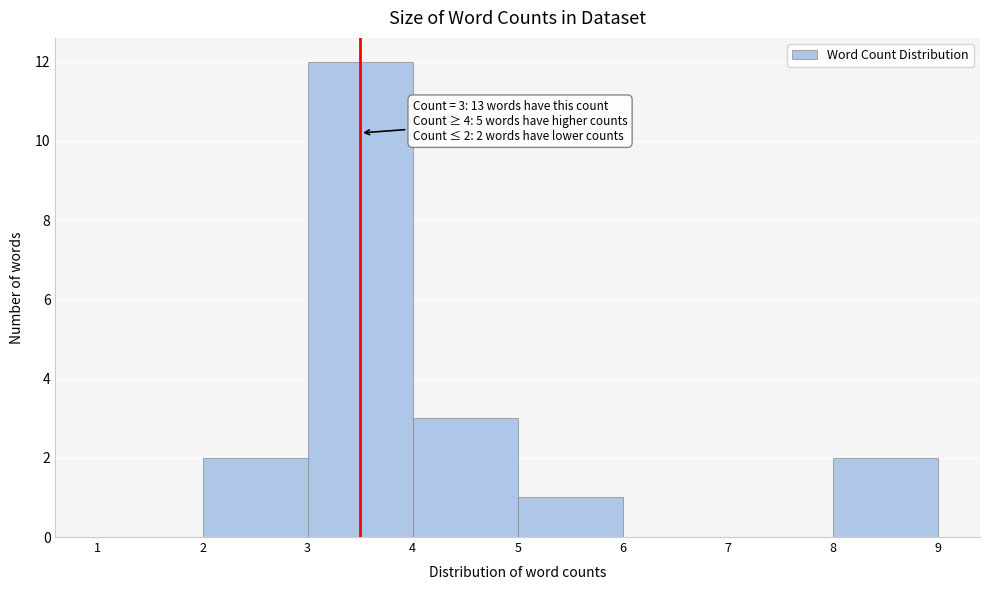

Over which range of the x-axis is the bar tallest?

3 to 4